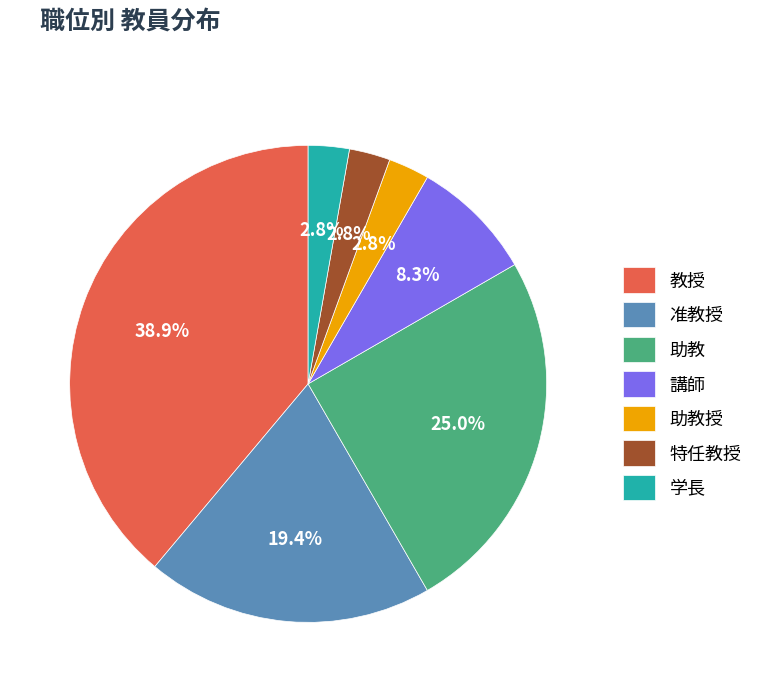

Count the number of slices in the pie.

7